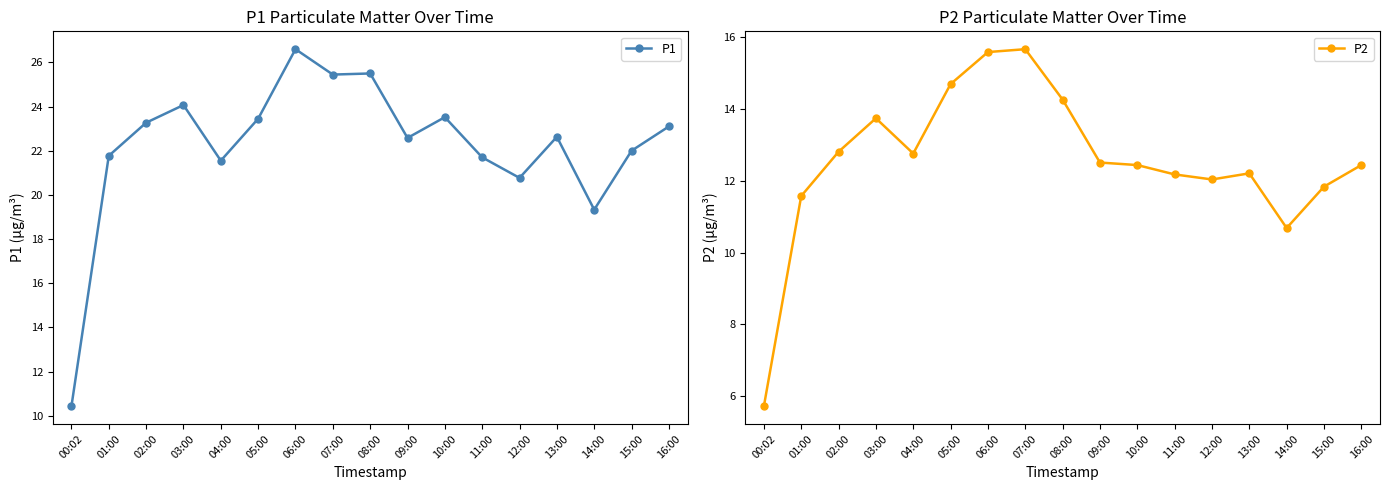

What is the difference between the highest and lowest values at 01:00?

10.2